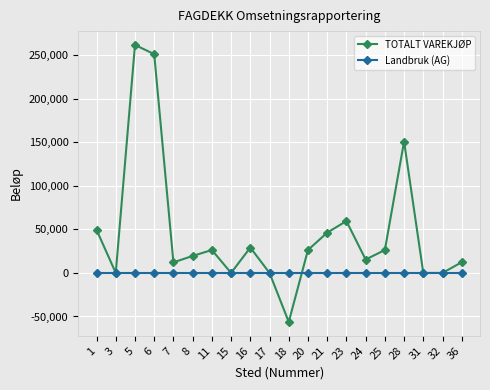

Which series has the largest total across all categories?

TOTALT VAREKJØP